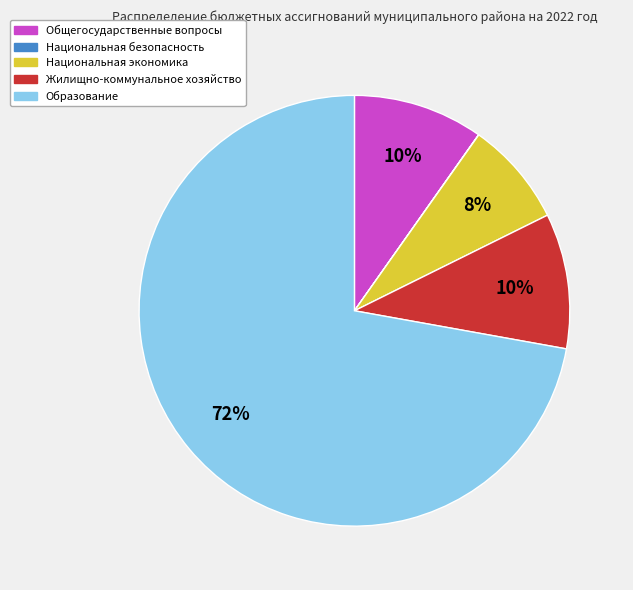

Combined, do Образование and Жилищно-коммунальное хозяйство account for over 50%?

Yes